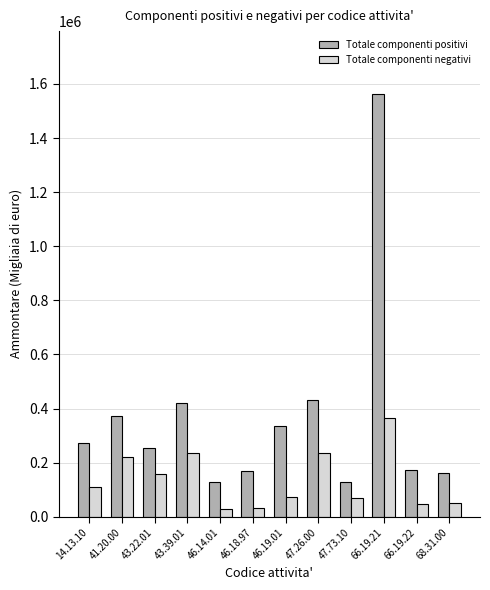

At which label is Totale componenti negativi closest to 197479?

41.20.00